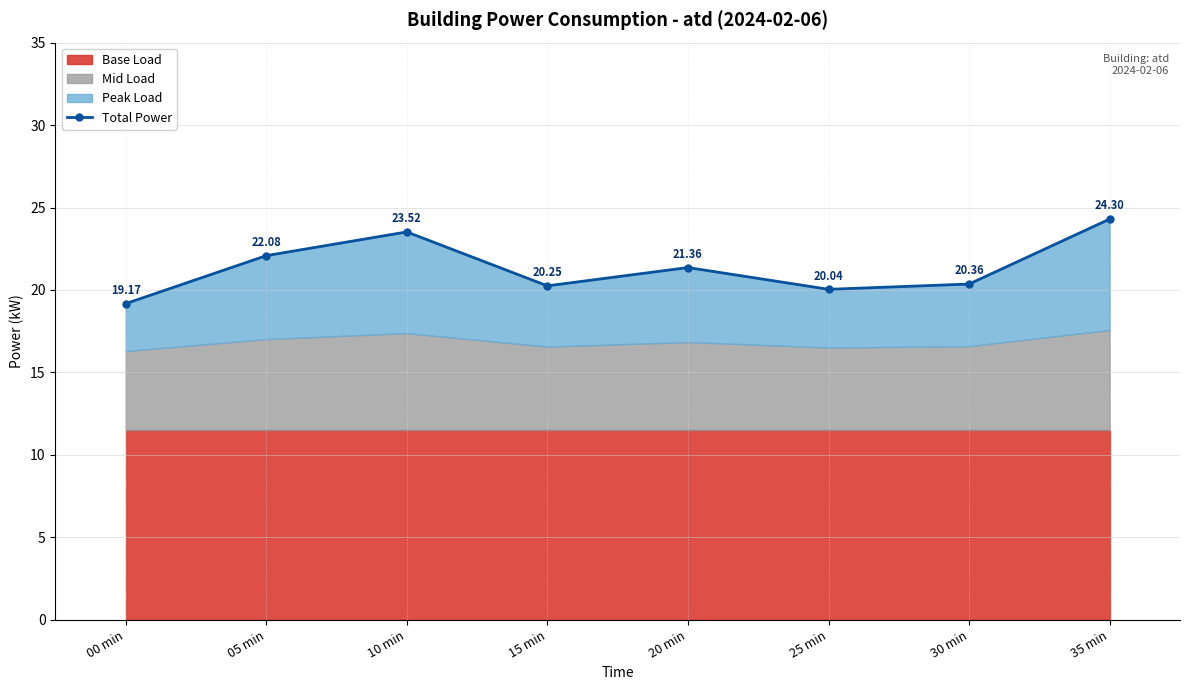

True or false: the data shows 34.6 at 10 min.

False